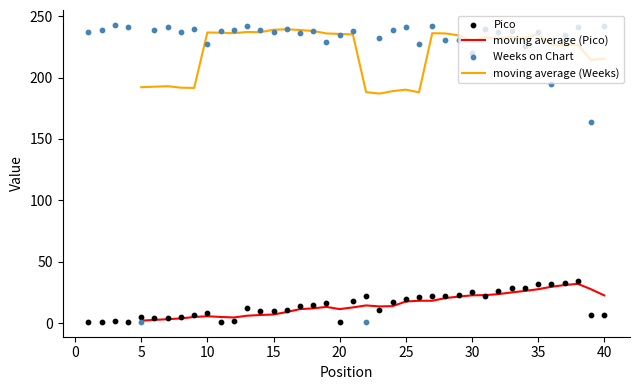

Which series has the widest spread of Y values?

Weeks on Chart